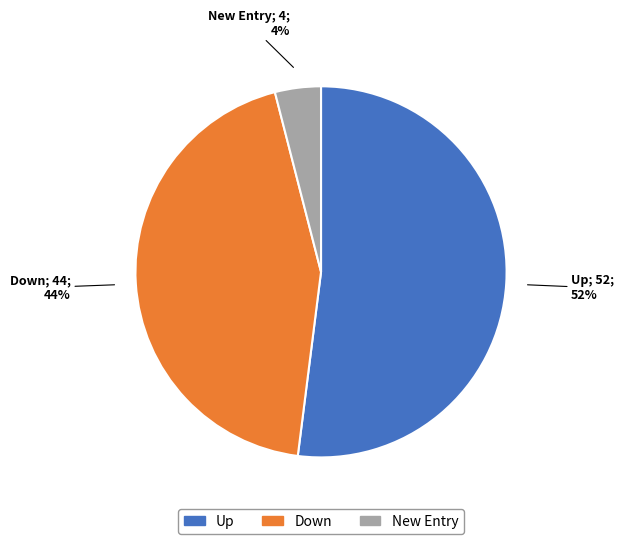

To the nearest percent, what is the average slice percentage?

33%